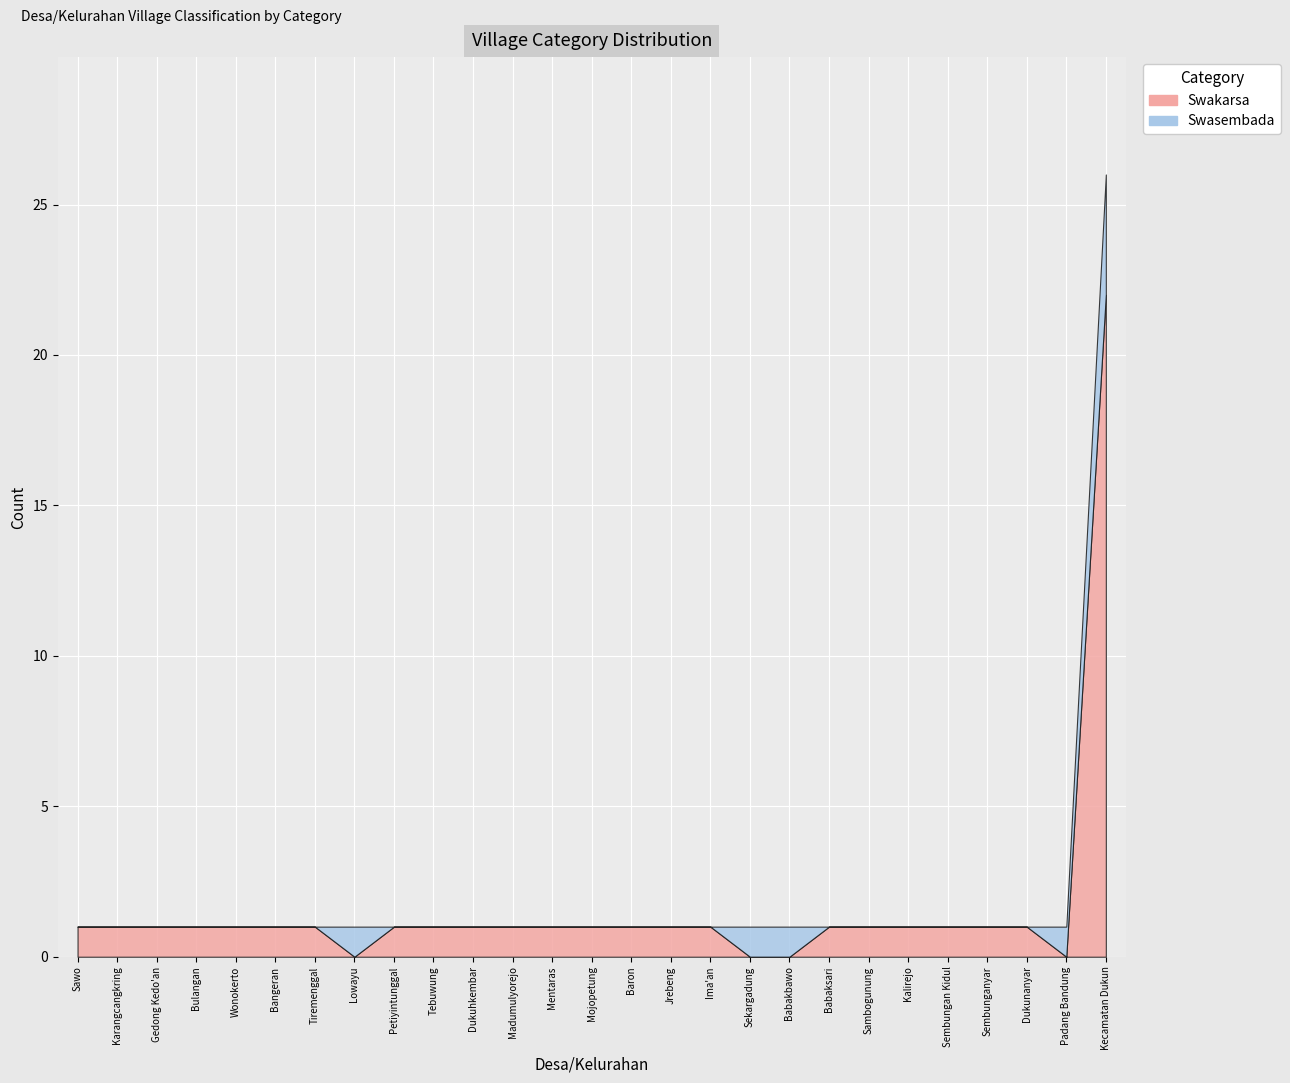

Reading left to right, what are all the values shown in this chart?

Swakarsa: Sawo=1	Karangcangkring=1	Gedong Kedo'an=1	Bulangan=1	Wonokerto=1	Bangeran=1	Tiremenggal=1	Lowayu=0	Petiyintunggal=1	Tebuwung=1	Dukuhkembar=1	Madumulyorejo=1	Mentaras=1	Mojopetung=1	Baron=1	Jrebeng=1	Ima'an=1	Sekargadung=0	Babakbawo=0	Babaksari=1	Sambogunung=1	Kalirejo=1	Sembungan Kidul=1	Sembunganyar=1	Dukunanyar=1	Padang Bandung=0	Kecamatan Dukun=22
Swasembada: Sawo=0	Karangcangkring=0	Gedong Kedo'an=0	Bulangan=0	Wonokerto=0	Bangeran=0	Tiremenggal=0	Lowayu=1	Petiyintunggal=0	Tebuwung=0	Dukuhkembar=0	Madumulyorejo=0	Mentaras=0	Mojopetung=0	Baron=0	Jrebeng=0	Ima'an=0	Sekargadung=1	Babakbawo=1	Babaksari=0	Sambogunung=0	Kalirejo=0	Sembungan Kidul=0	Sembunganyar=0	Dukunanyar=0	Padang Bandung=1	Kecamatan Dukun=4